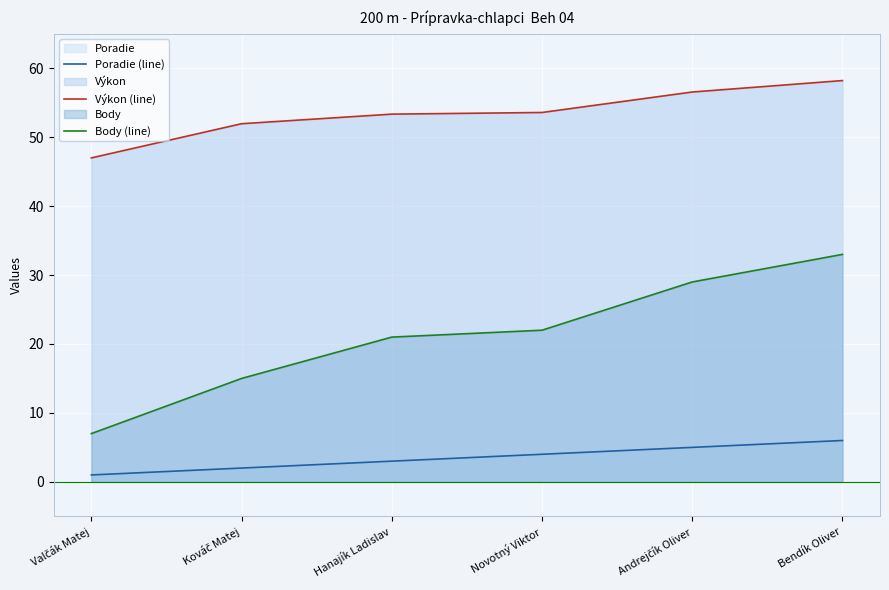

How many Poradie (line) values are between 2 and 5?

4